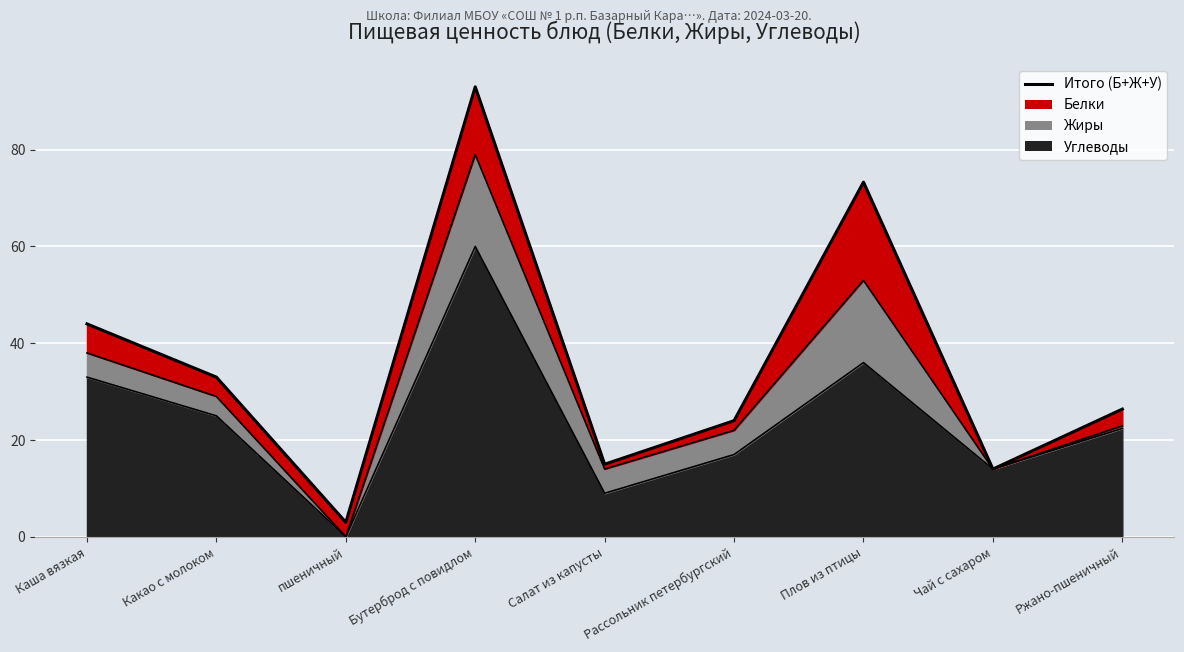

List the labels in order of value, smallest first.

пшеничный, Чай с сахаром, Салат из капусты, Рассольник петербургский, Ржано-пшеничный, Какао с молоком, Каша вязкая, Плов из птицы, Бутерброд с повидлом